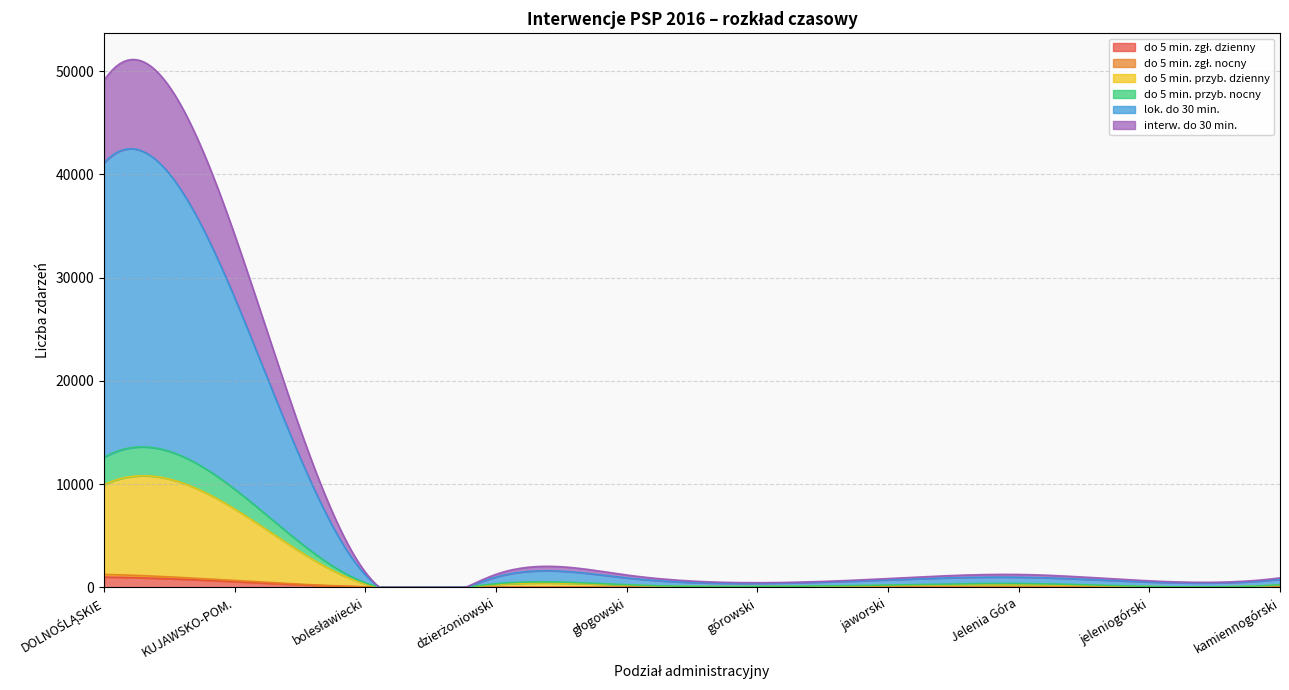

Which series has the largest range (max minus min)?

lokalizacja do 30 min.